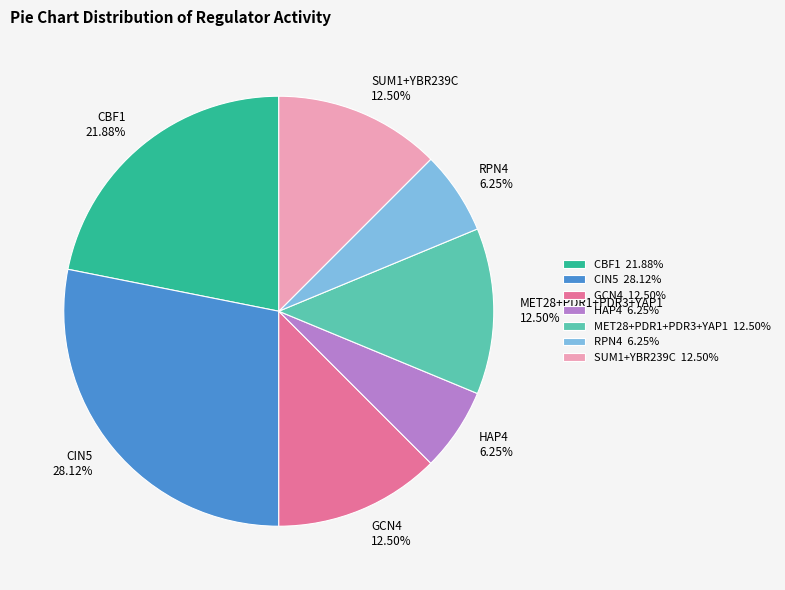

What is the ratio of the value at GCN4 12.50% to the value at SUM1+YBR239C 12.50%?

1.0